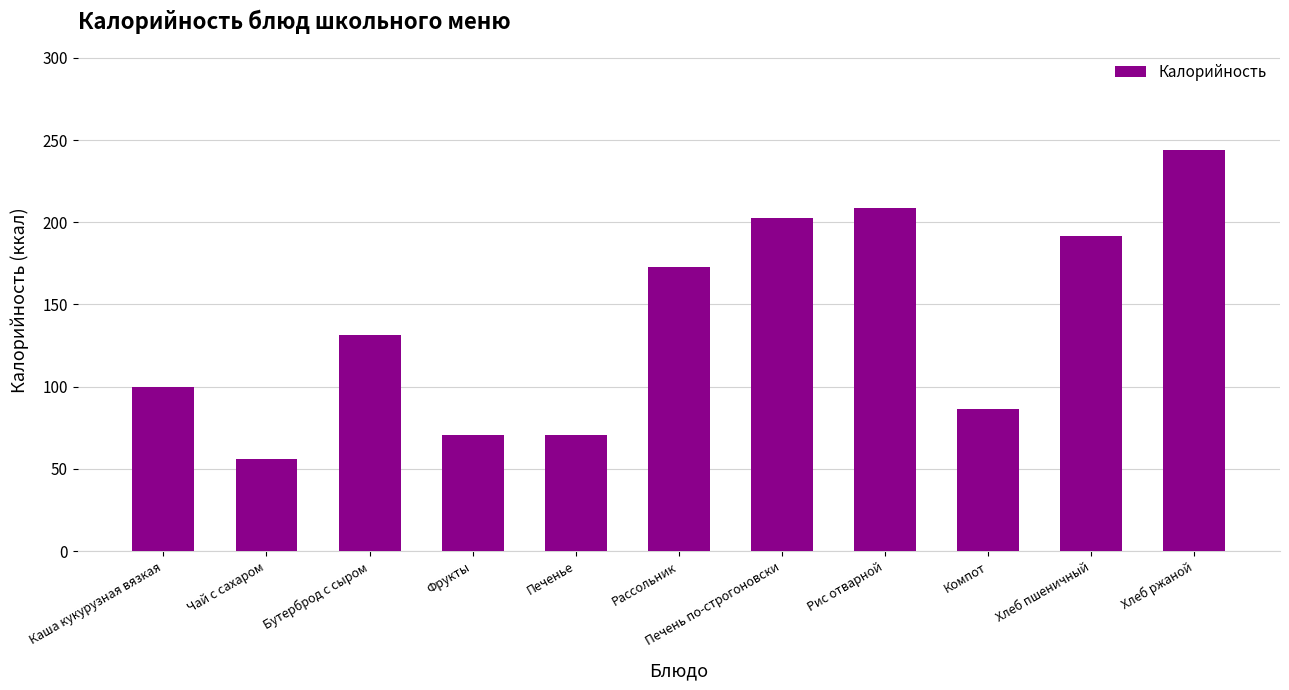

What is the label of the 7th bar from the left?

Печень по-строгоновски